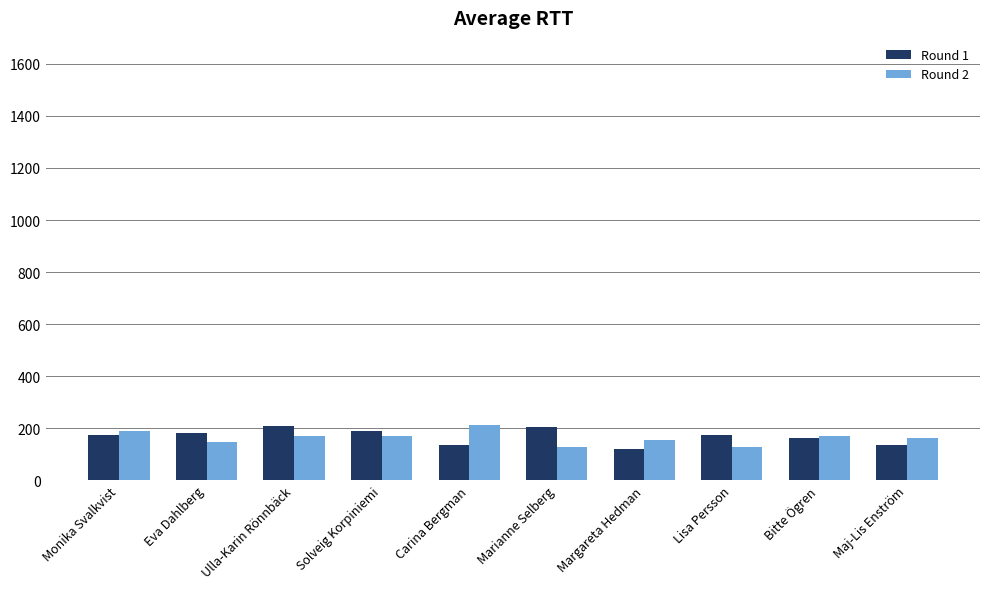

True or false: Round 1 has a value of 204 at Marianne Selberg.

True